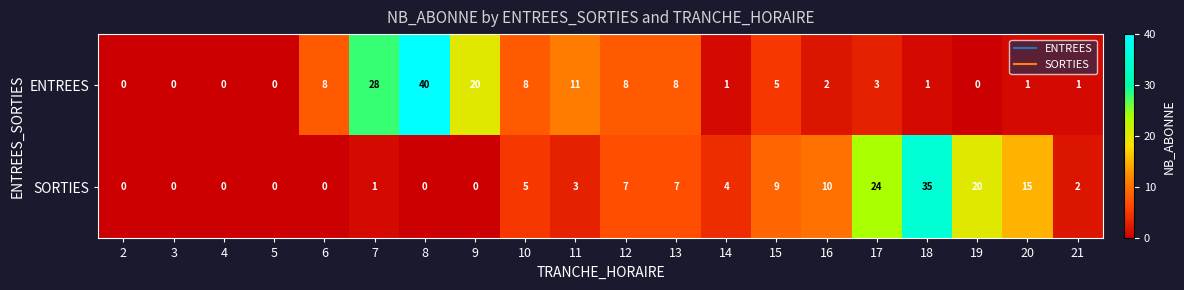

What is the sum of all SORTIES values?

142